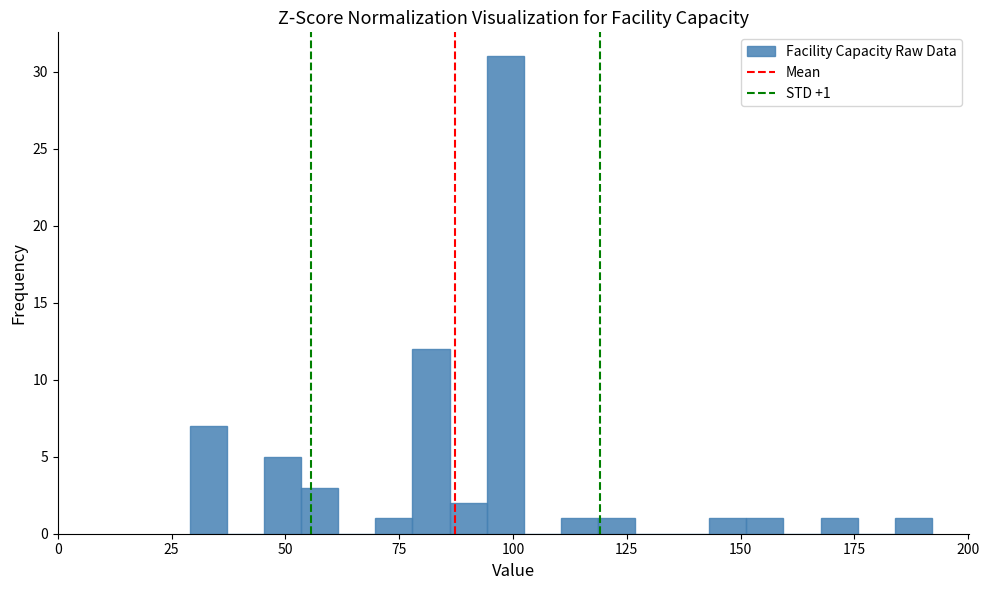

Read against the x-axis, roughly where is the centre of the tallest bar?

100